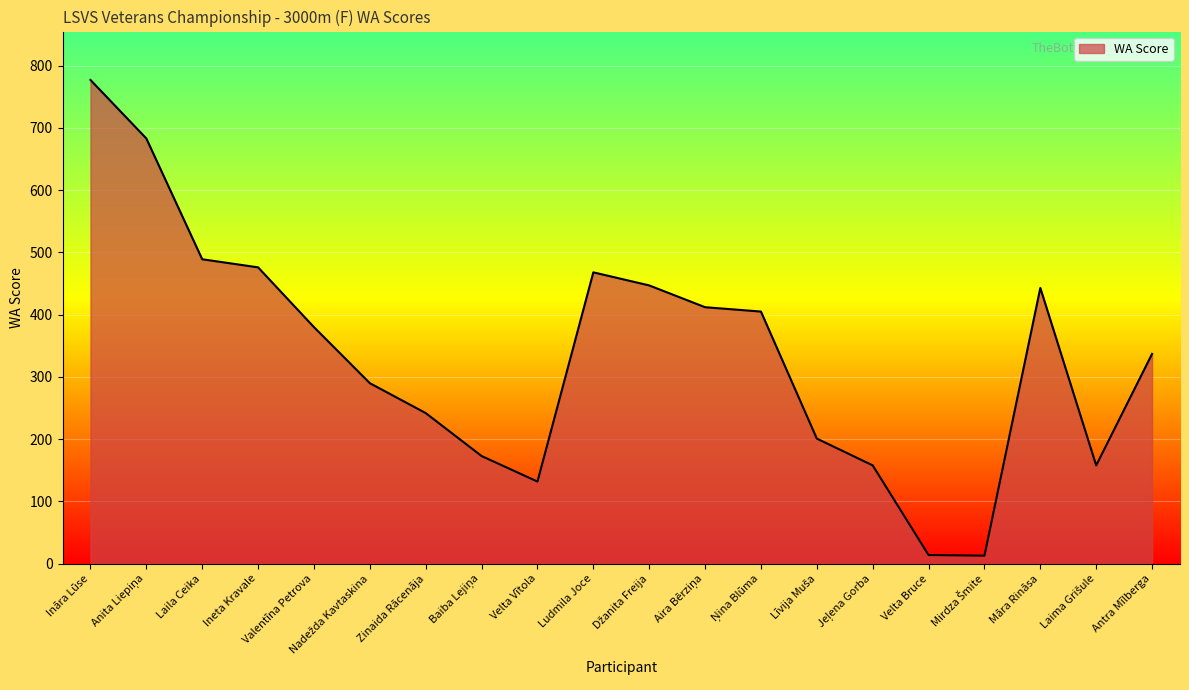

At which category does the data reach its first local peak?

Ludmila Joce